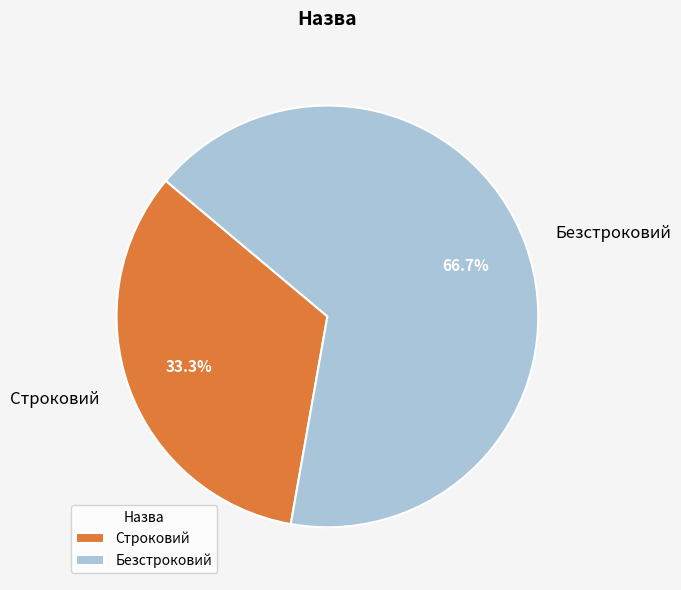

Is it true that Безстроковий is 67% of the pie?

True